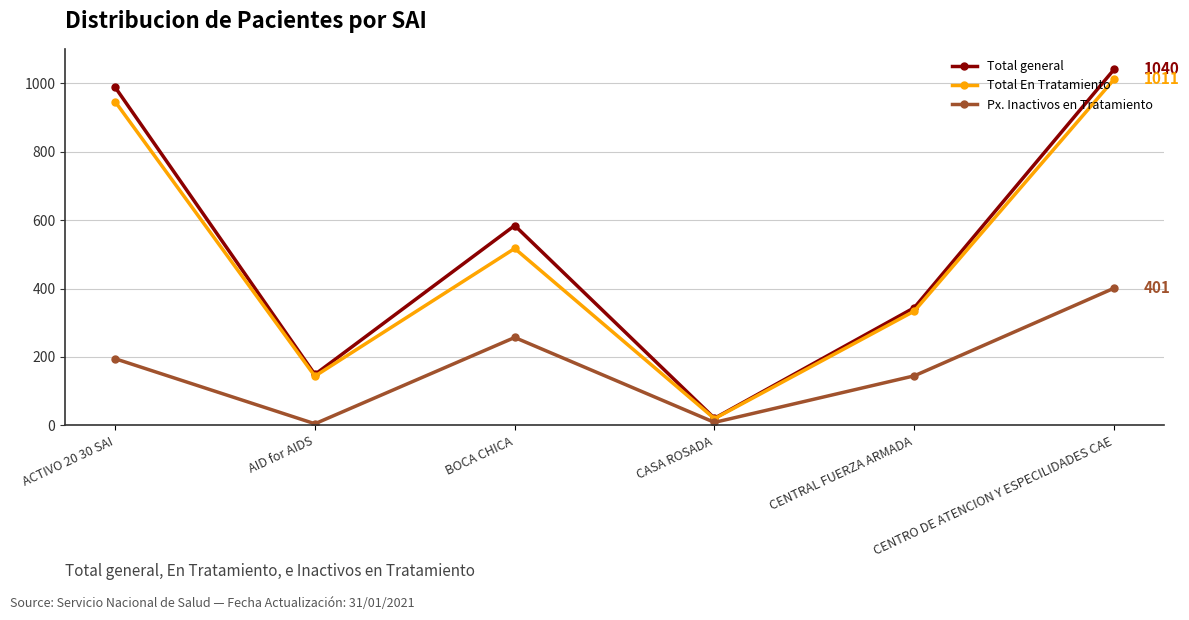

What is the label of the 4th point from the left?

CASA ROSADA